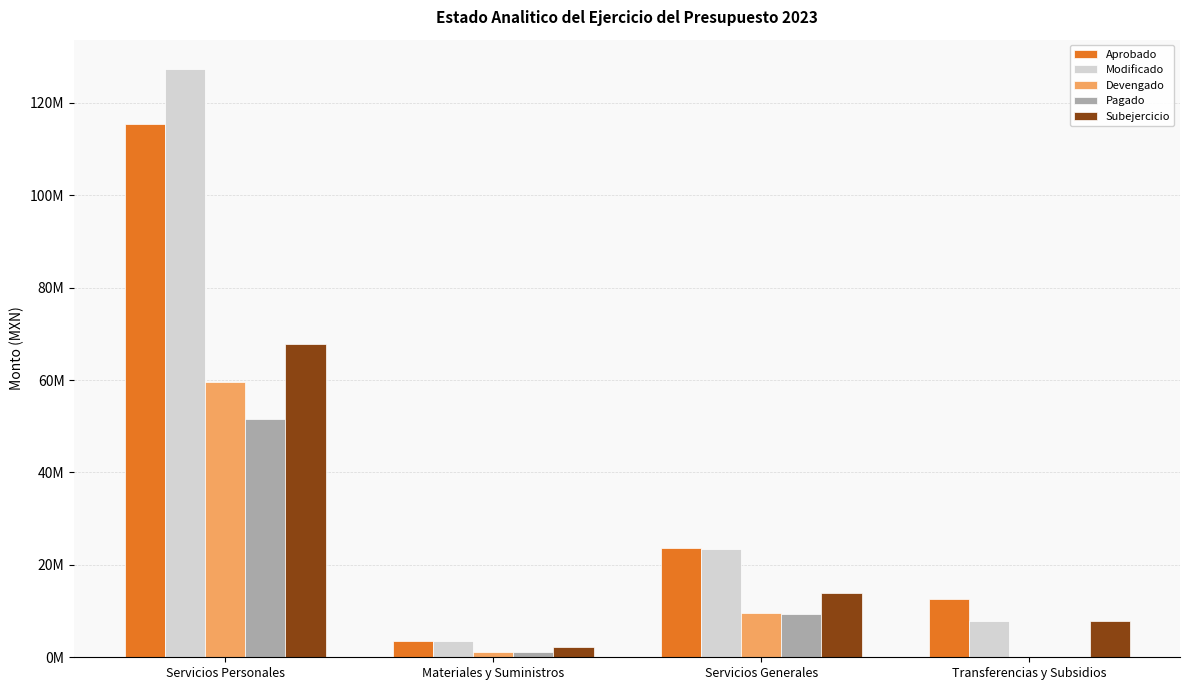

What is the sum of all Devengado values?

70493028